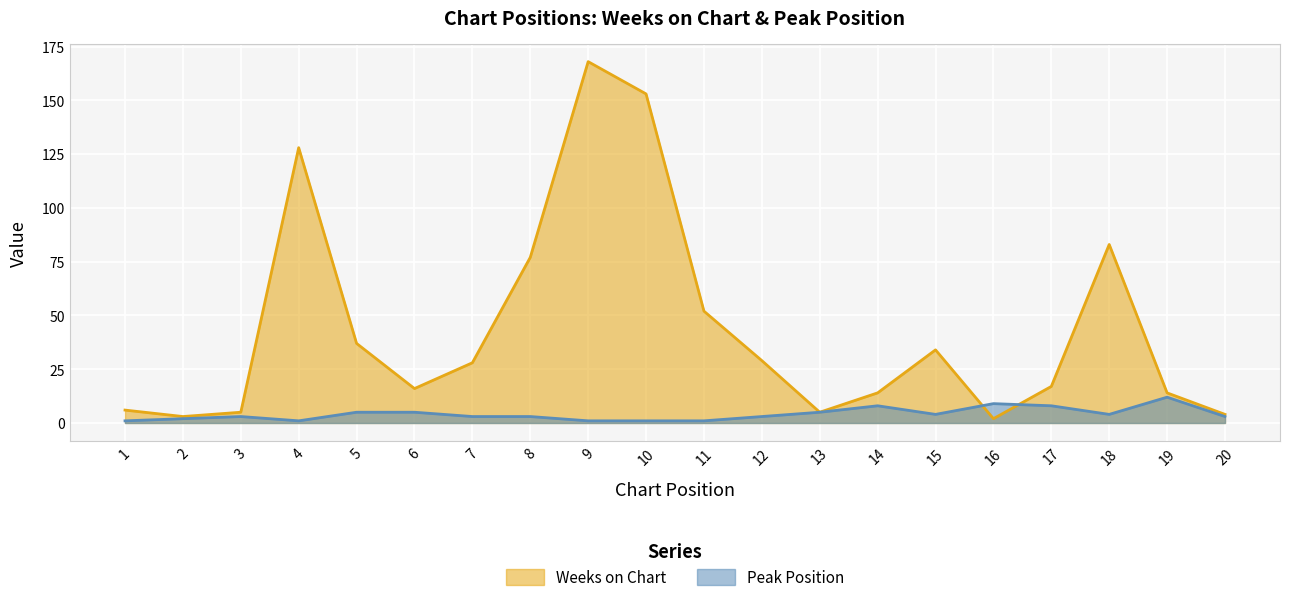

What is the approximate value of Weeks on Chart at 13, to the nearest 5?

5